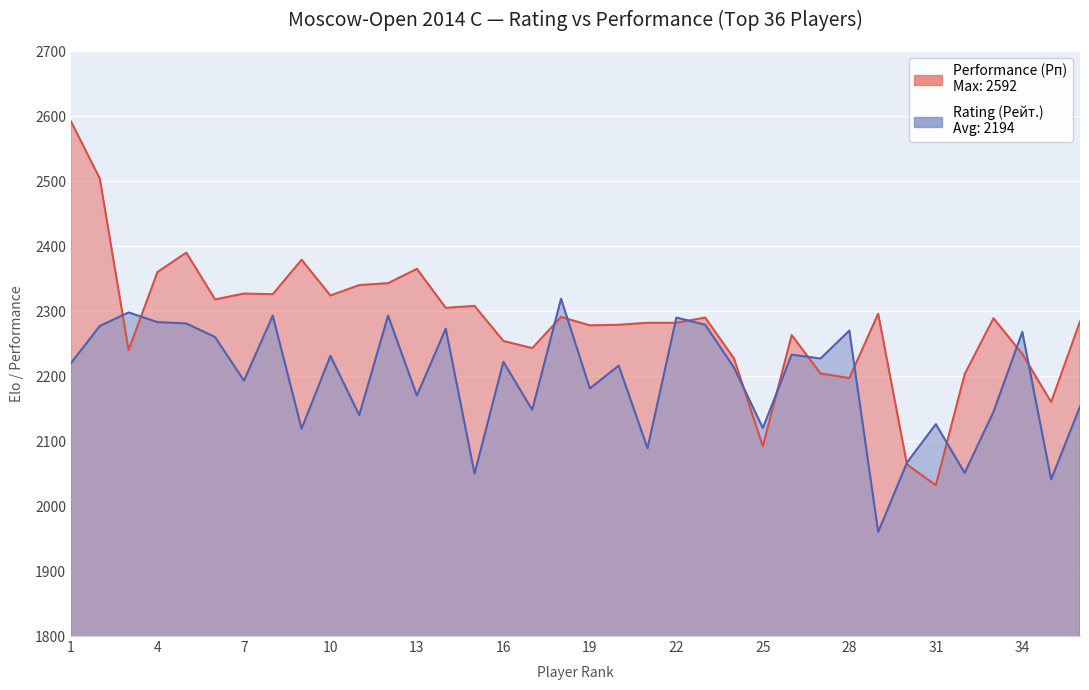

What is the difference between the maximum and minimum values in the Rating (Рейт.) series?

359